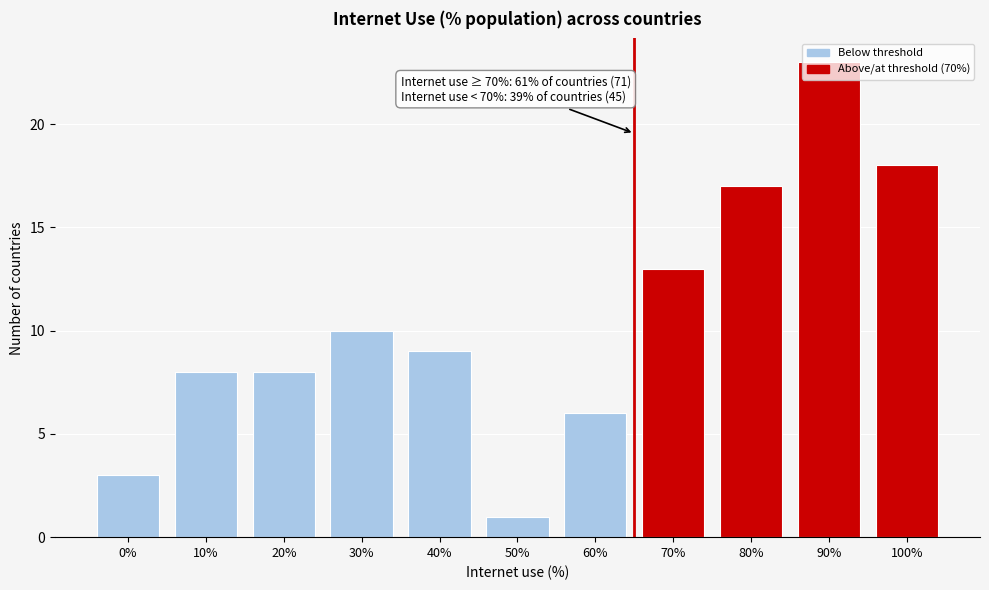

The chart shows a value of 3 at 0%. True or false?

True